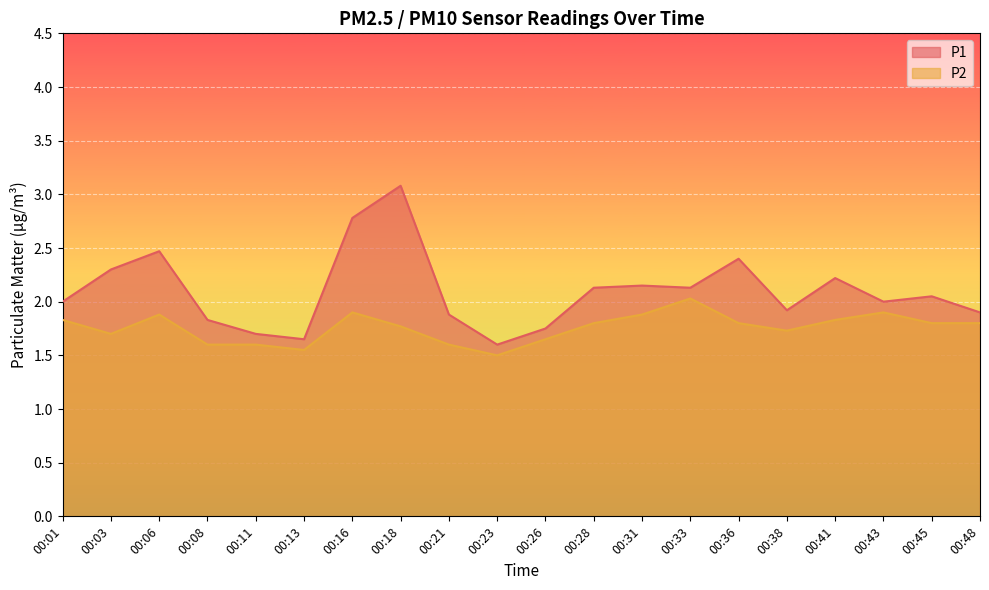

Where is the first local maximum for P2?

00:06